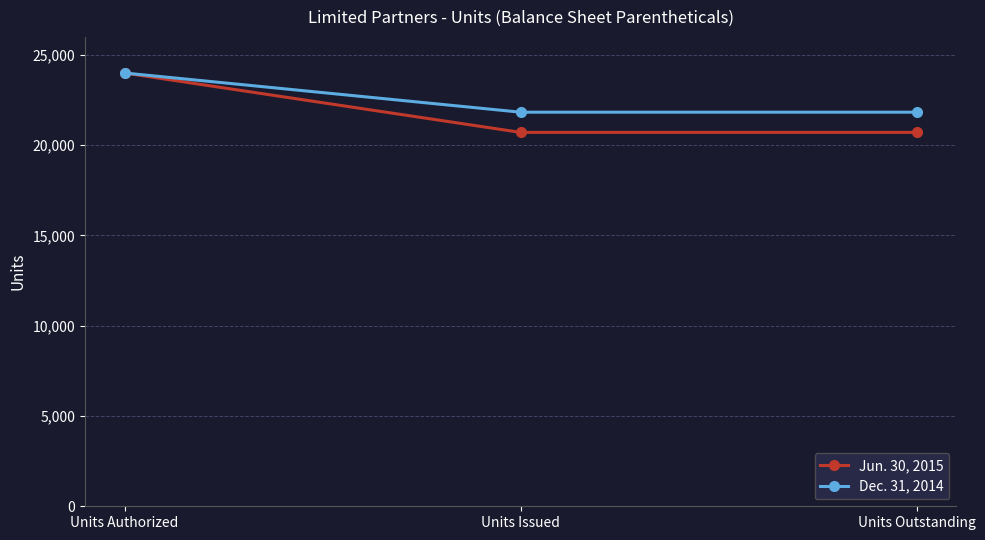

What is the total value across all series at Units Authorized?

48000